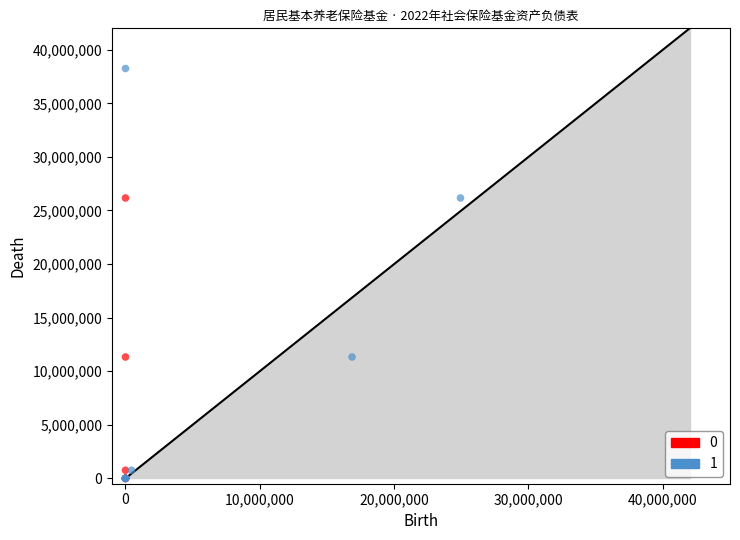

Which series contains the highest Y value?

1